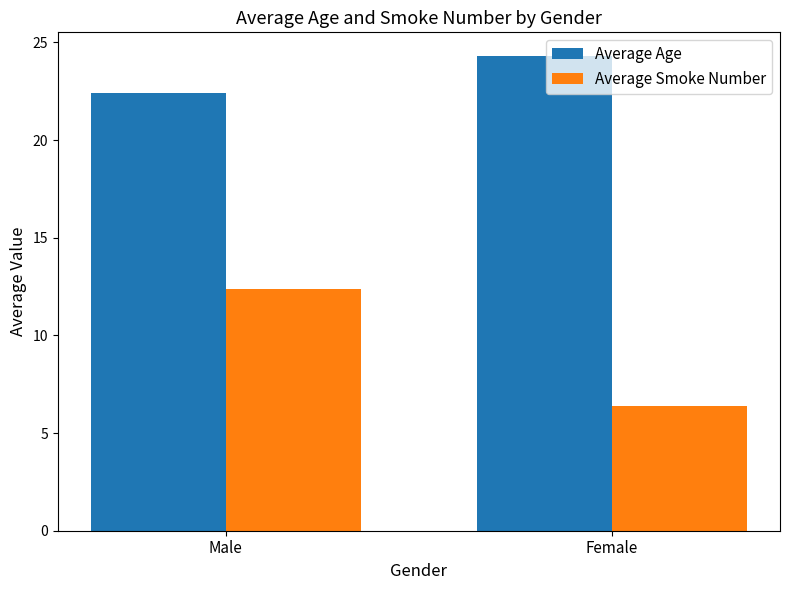

The Average Smoke Number series shows 6.4 at Female. True or false?

True